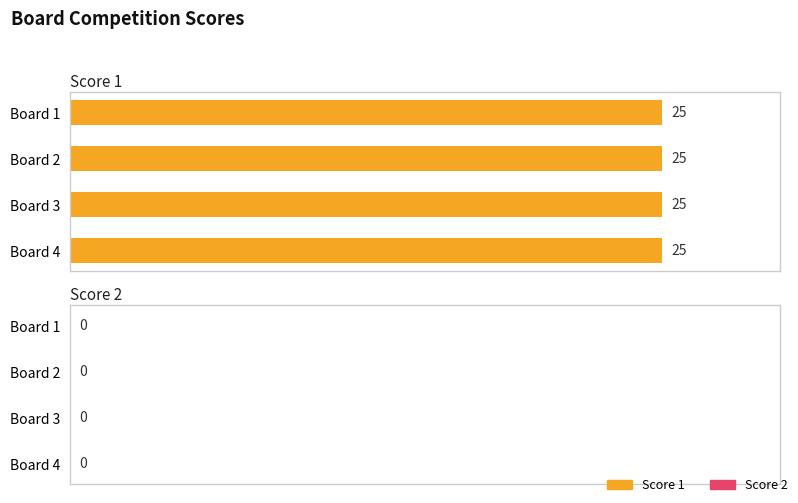

Rank the categories by Score 2 value from highest to lowest.

1, 2, 3, 4